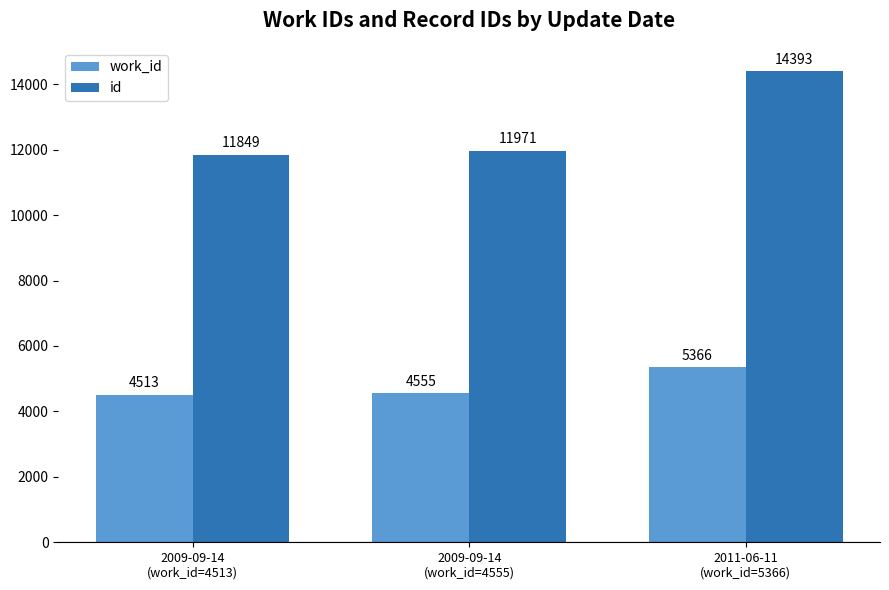

What is the average value of the work_id series?

4811